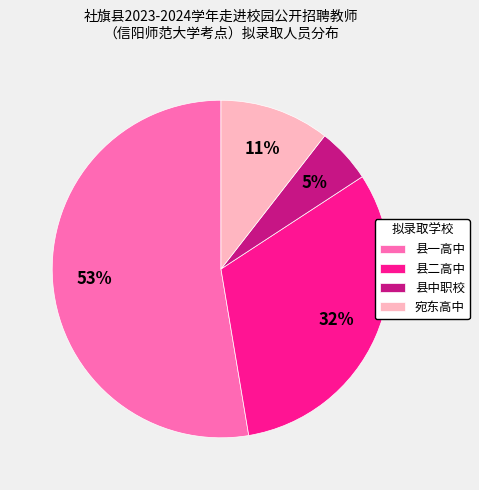

The 县二高中 slice represents 18% of the pie. True or false?

False